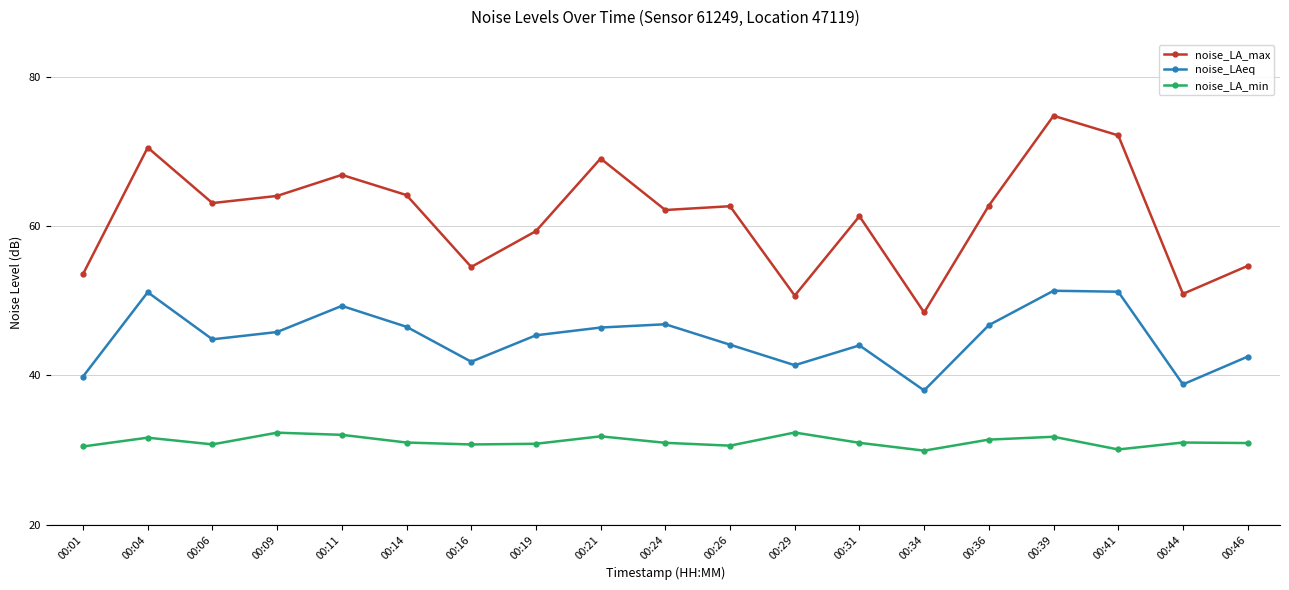

At which category does noise_LA_min reach its first local peak?

00:04